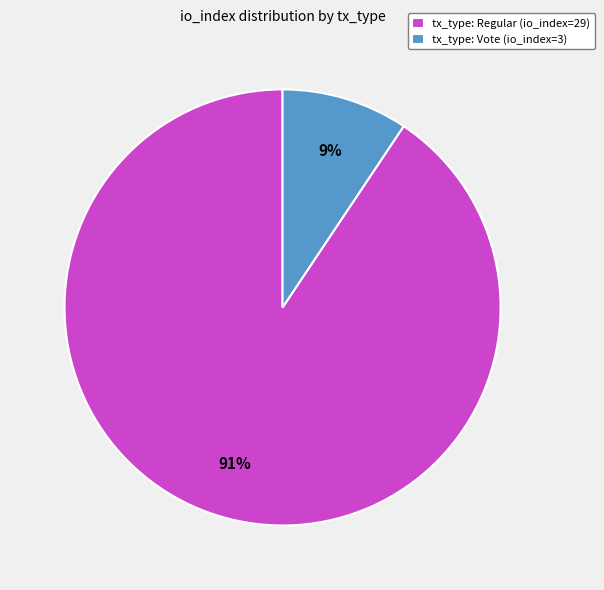

Which slice is the smallest?

tx_type: Vote (io_index=3)